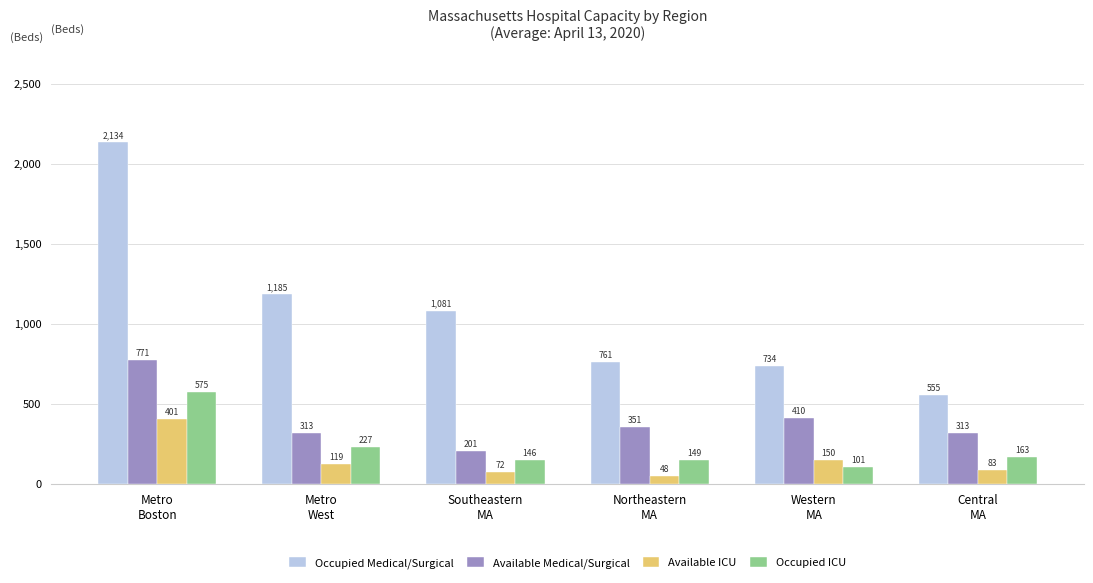

Which category has the highest value across all series?

Metro
Boston